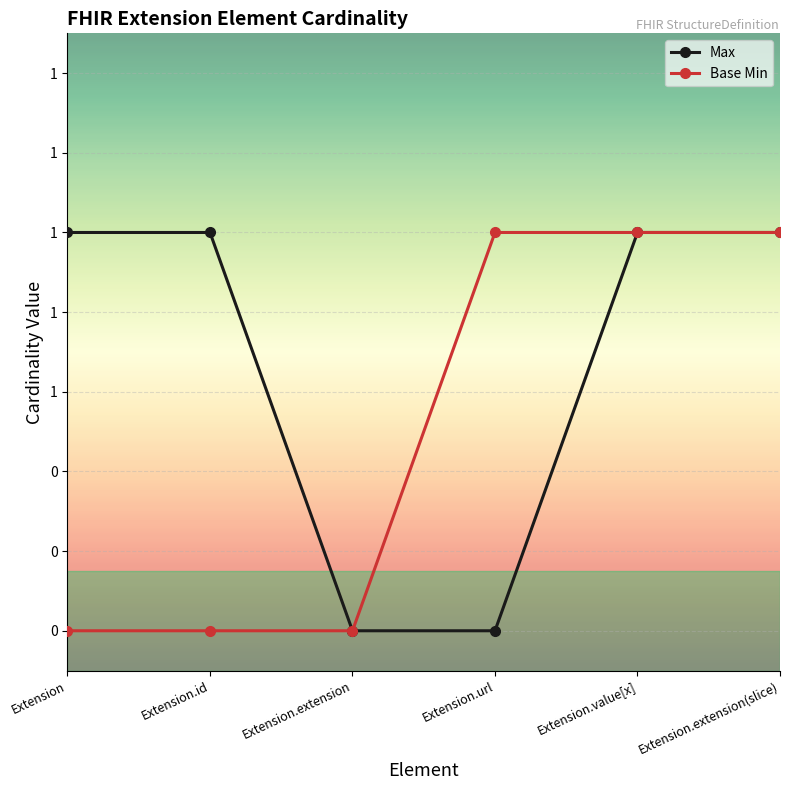

Is this an area chart (filled region under the line)?

No